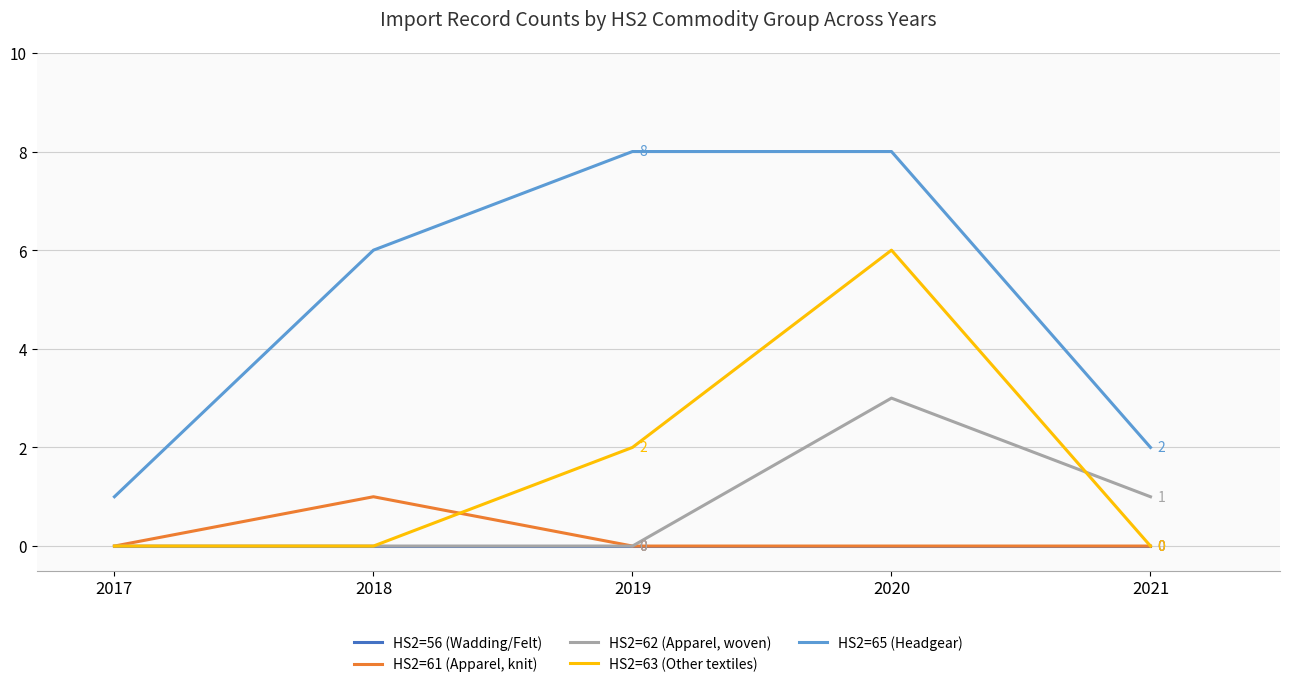

Rank the series by their maximum value, from highest to lowest.

HS2=65 (Headgear), HS2=63 (Other textiles), HS2=62 (Apparel, woven), HS2=61 (Apparel, knit), HS2=56 (Wadding/Felt)